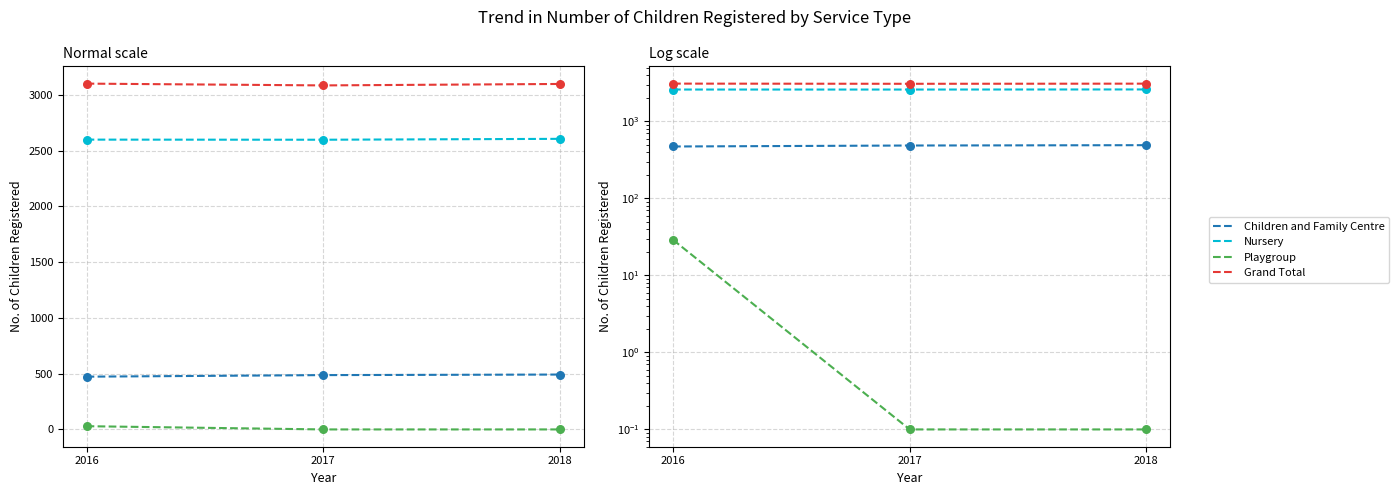

What is the total value across all series at 2017?

6168.1